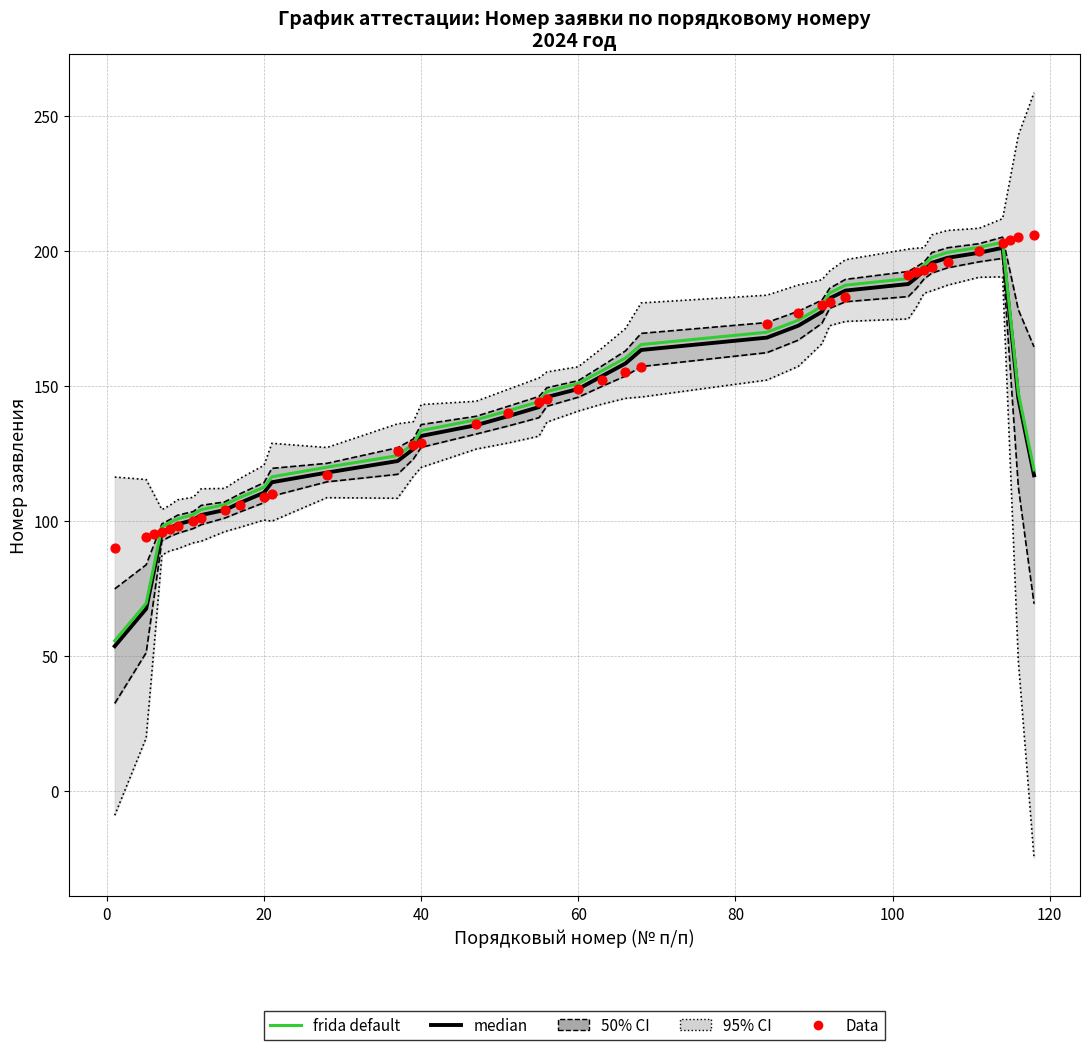

Which series has the largest total across all categories?

Data